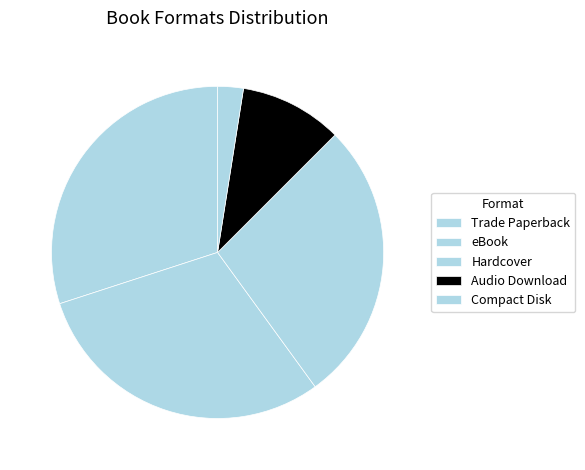

What is the change in value from Trade Paperback to Audio Download?

-8